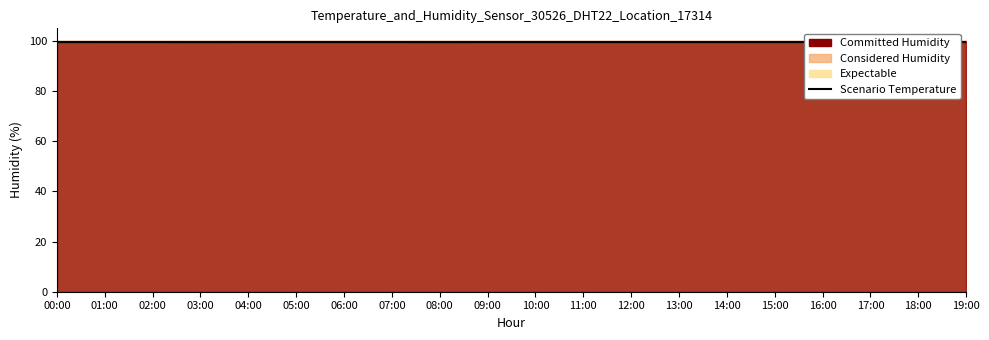

True or false: the data has more than 2 interior local peaks.

False